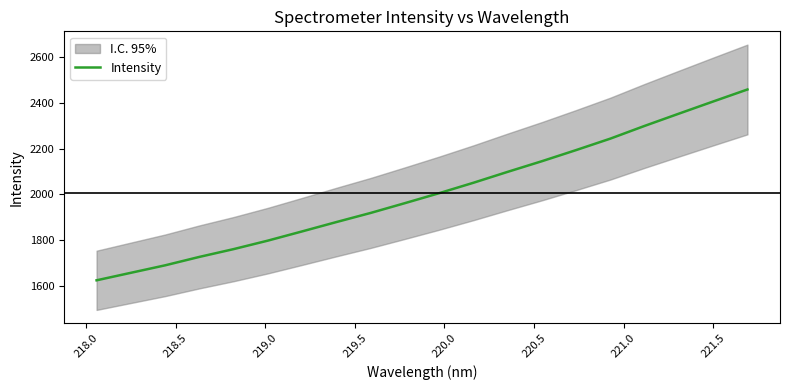

What is the label of the 17th point from the right?

219.0